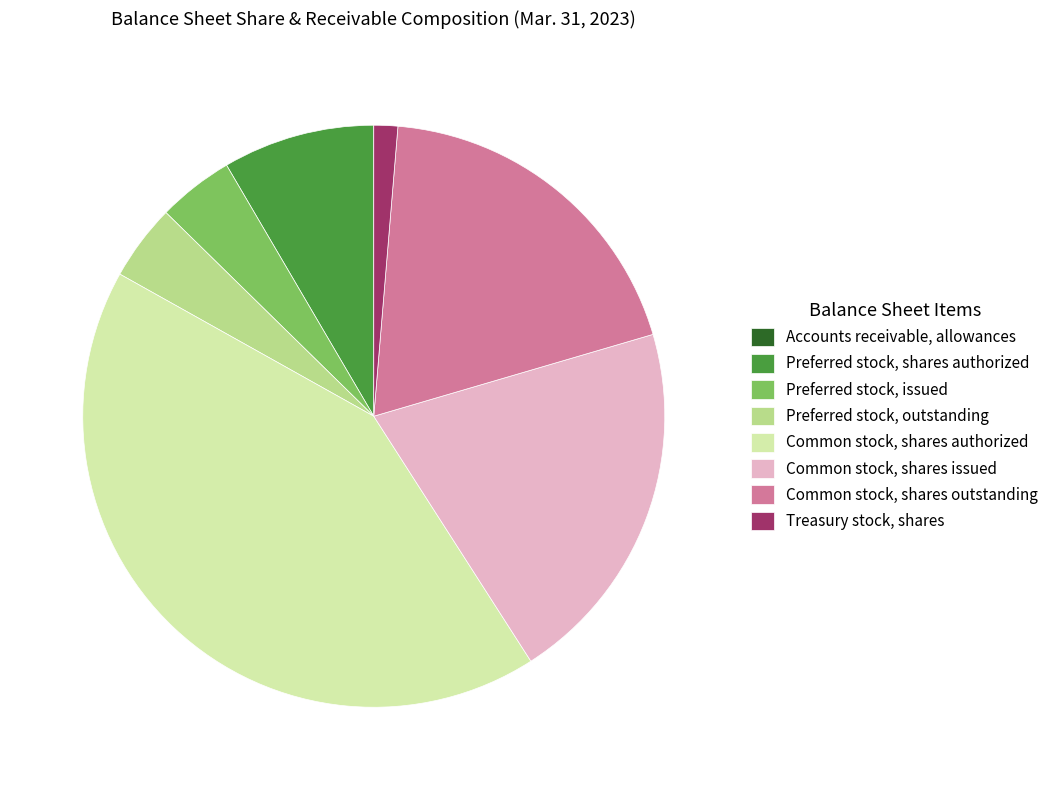

Is it true that Preferred stock, shares authorized is 8% of the pie?

True